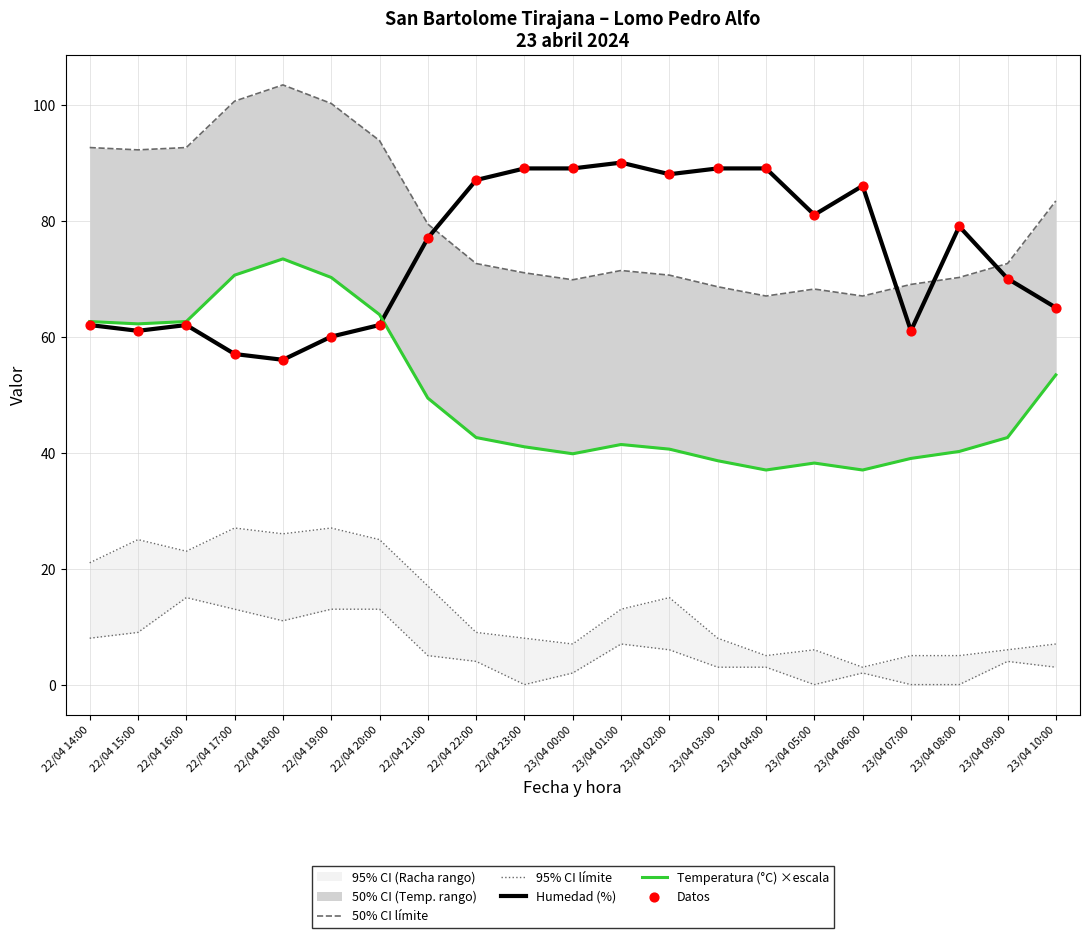

Which series has the widest spread of Y values?

50% CI límite